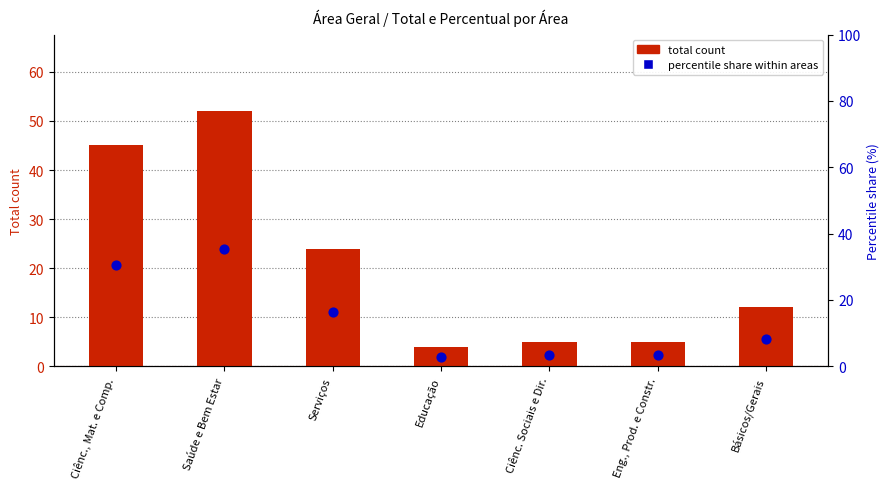

What is the total value across all series at Ciênc., Mat. e Comp.?

75.6